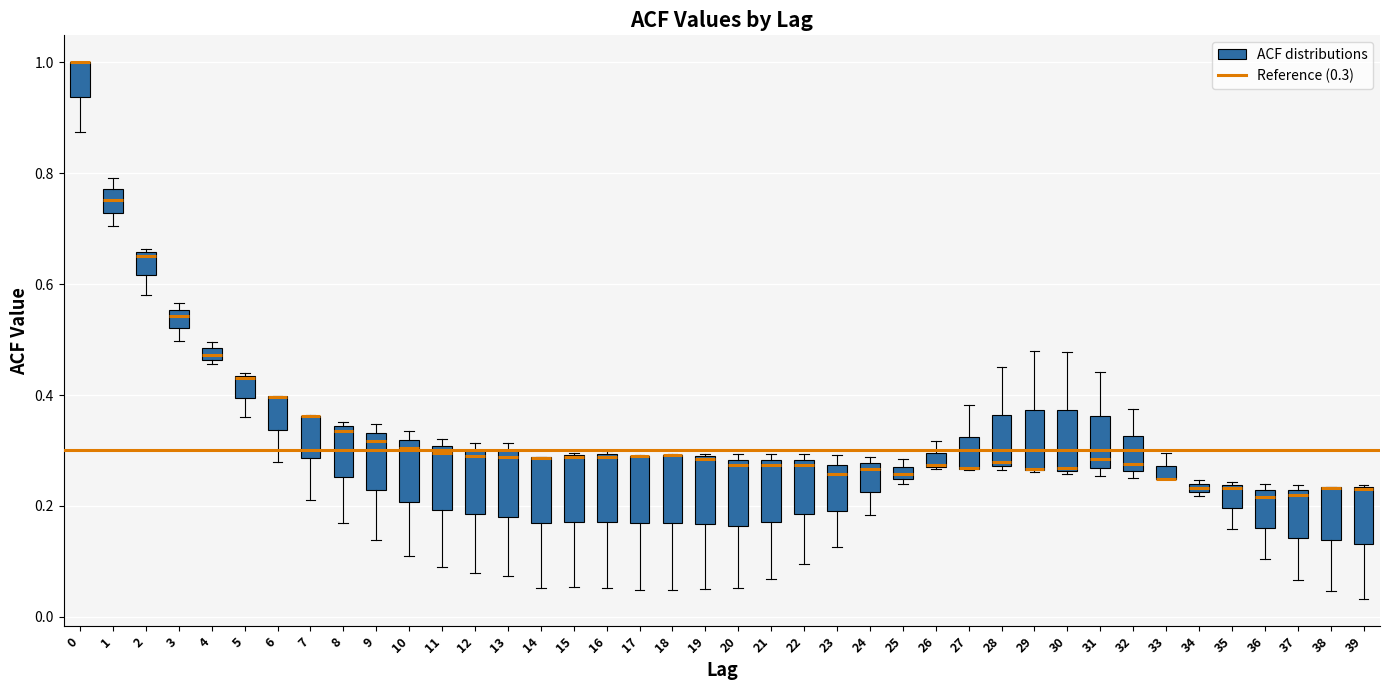

Where is the lower edge of the box at x = 31 on the y-axis? The values are not printed on the chart, so give them approximately, as read against the axis.

0.26